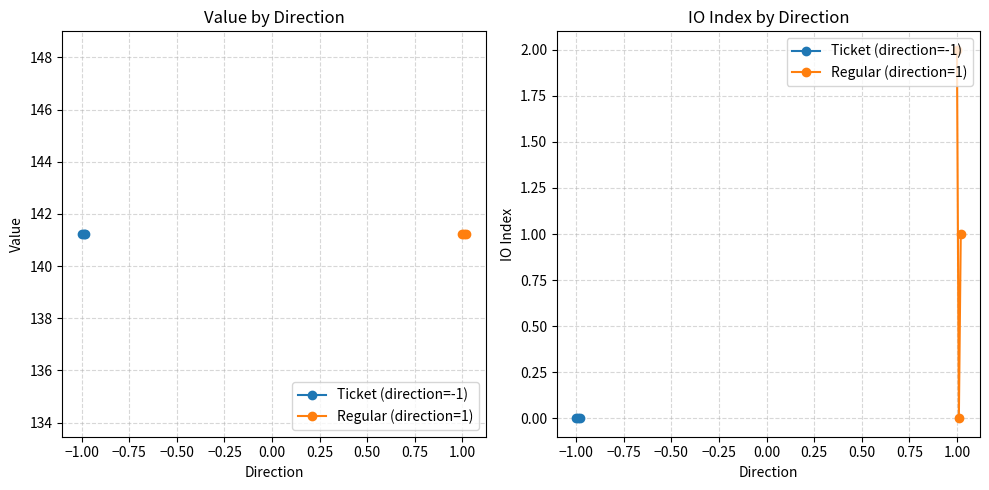

Does the chart display data point markers on the line(s)?

Yes